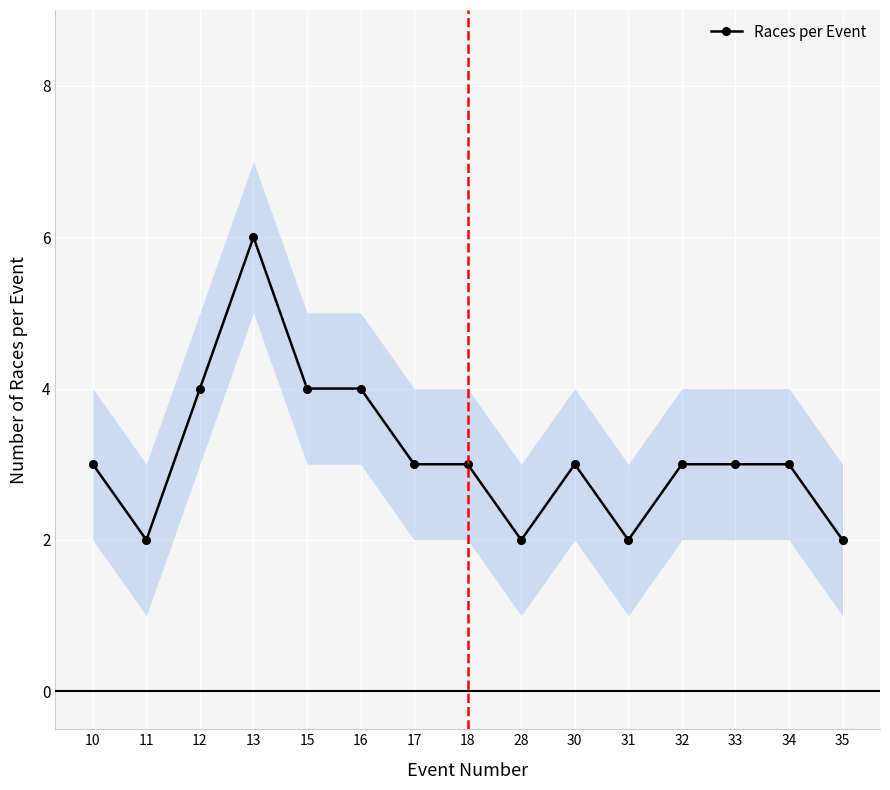

Reading right to left, list all the values displayed in this chart.

35=2	34=3	33=3	32=3	31=2	30=3	28=2	18=3	17=3	16=4	15=4	13=6	12=4	11=2	10=3